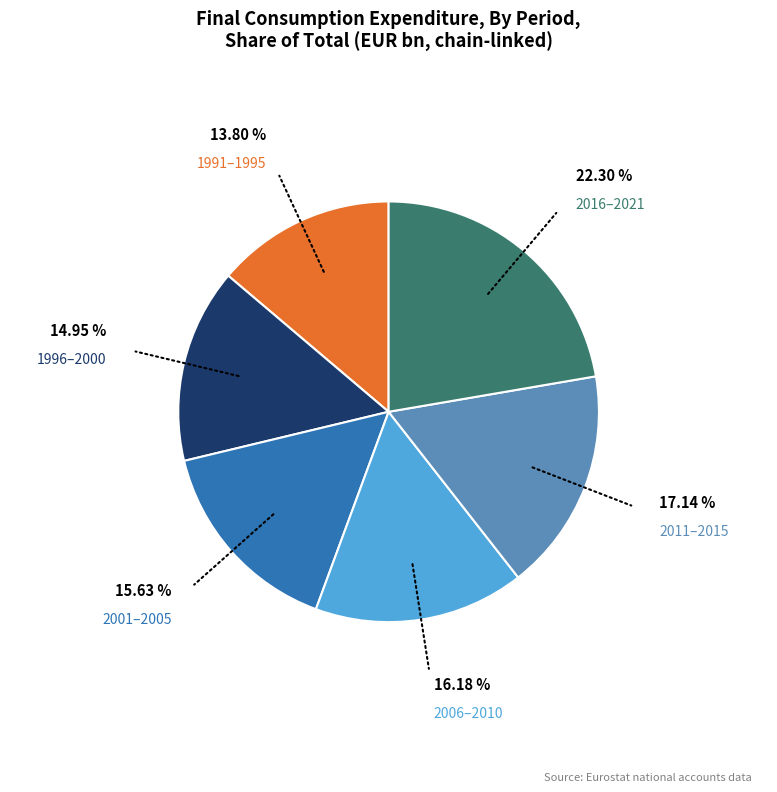

Is there a majority slice in this chart?

No